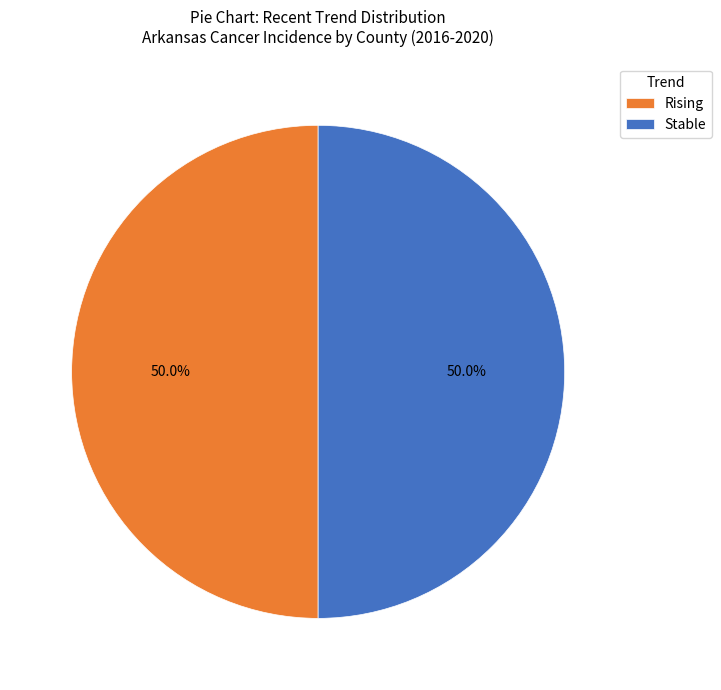

What is the ratio of the value at Stable to the value at Rising?

1.0